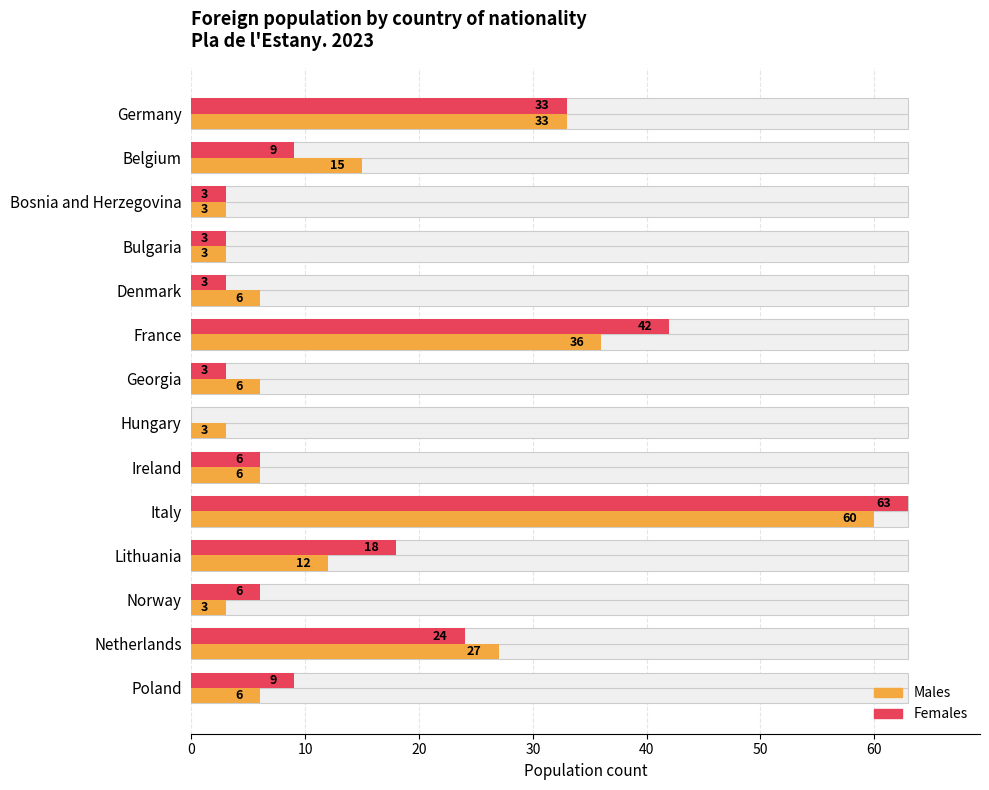

How many data points does each series have?

14